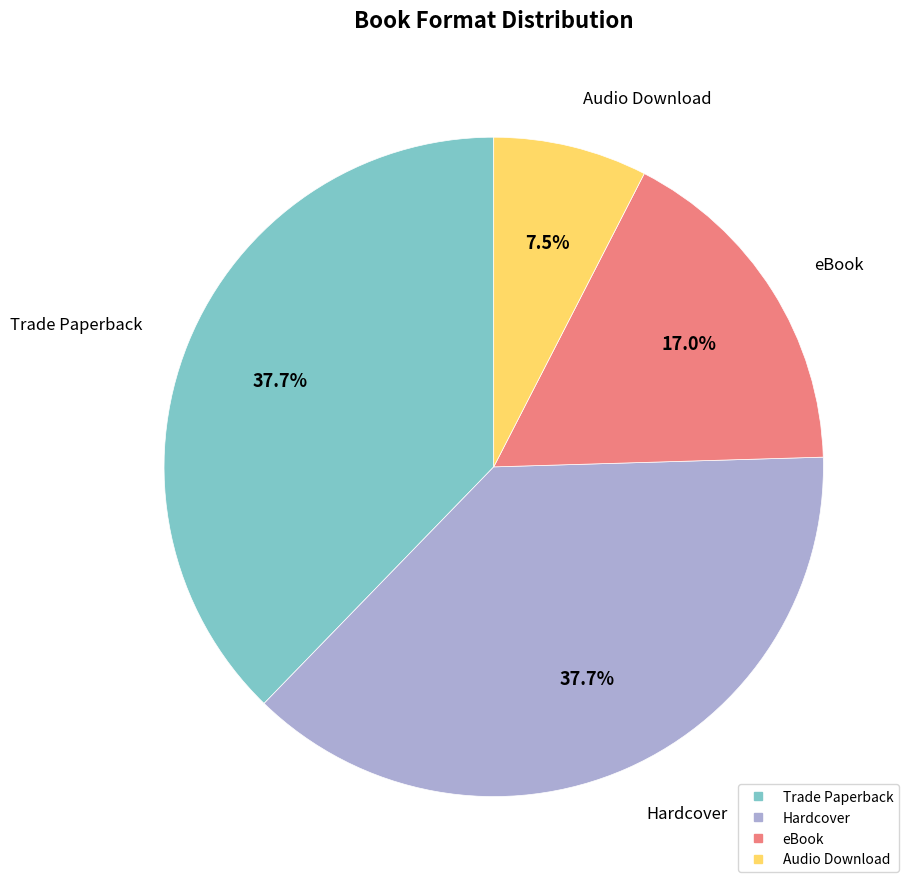

What percentage is NOT represented by Audio Download?

92.5%